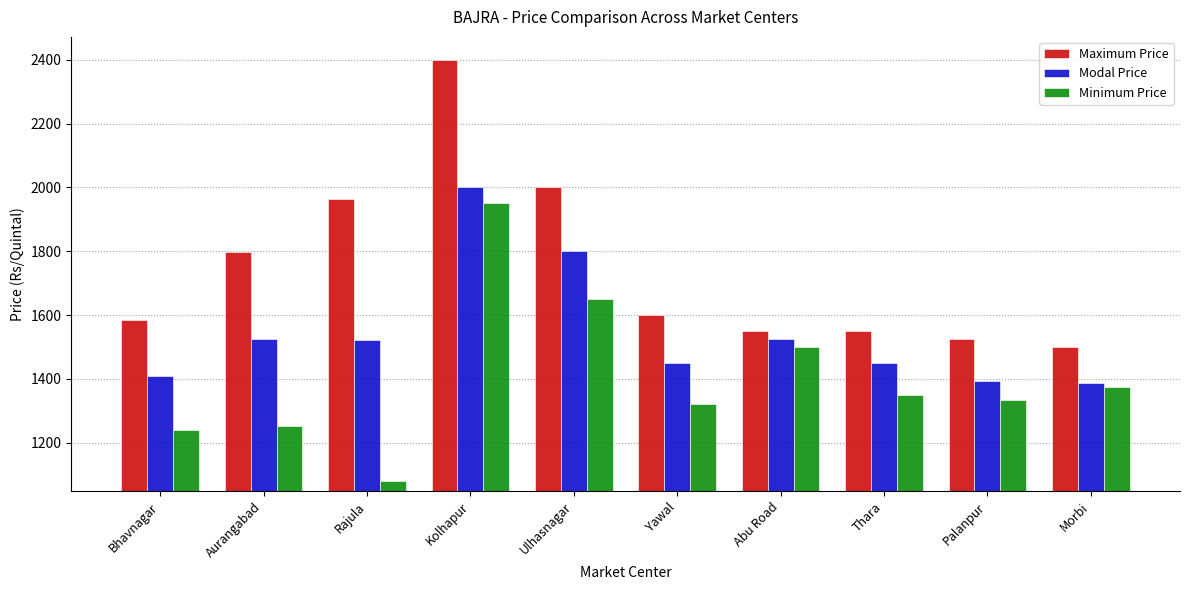

How many distinct data groups are displayed?

3